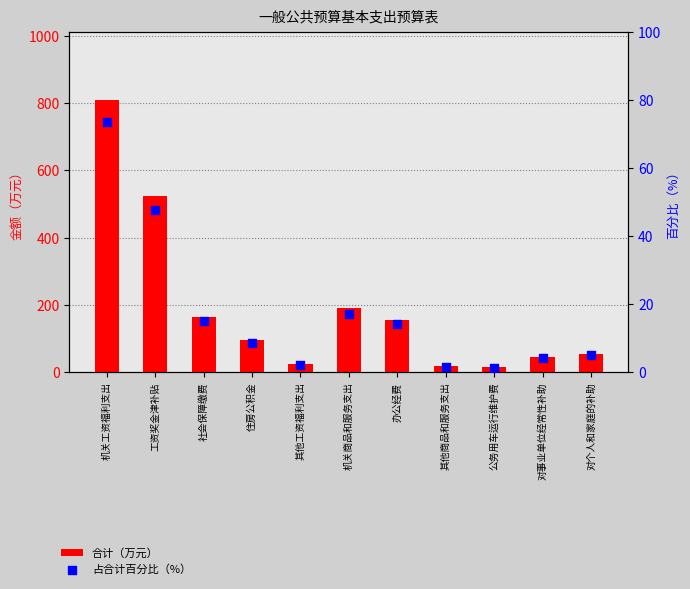

Which series has the largest total across all categories?

合计（万元）